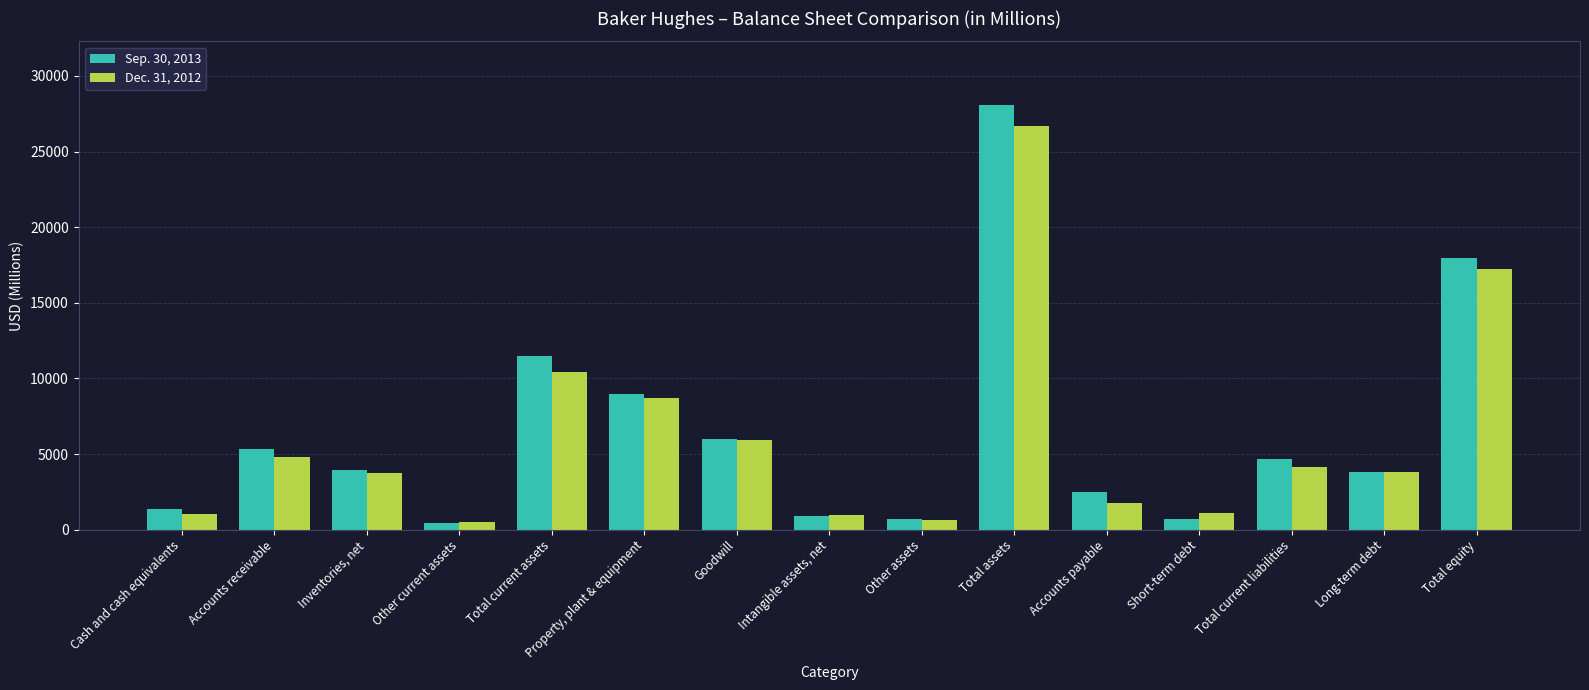

Where is Dec. 31, 2012 nearest to the value 13614?

Total current assets